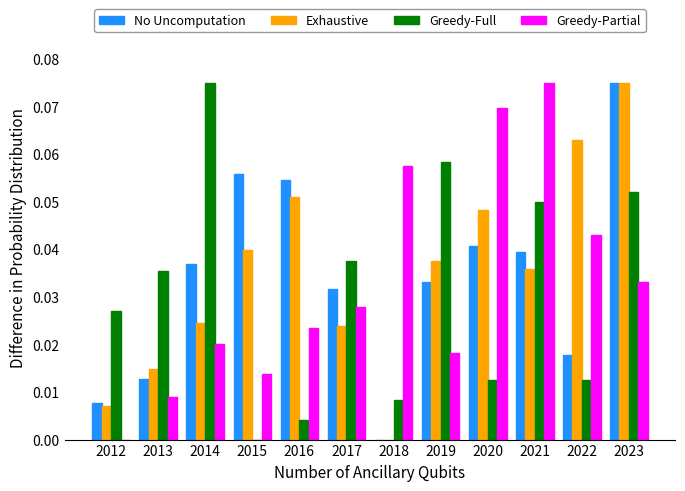

Count the Greedy-Partial values in the range 0 to 1.

12